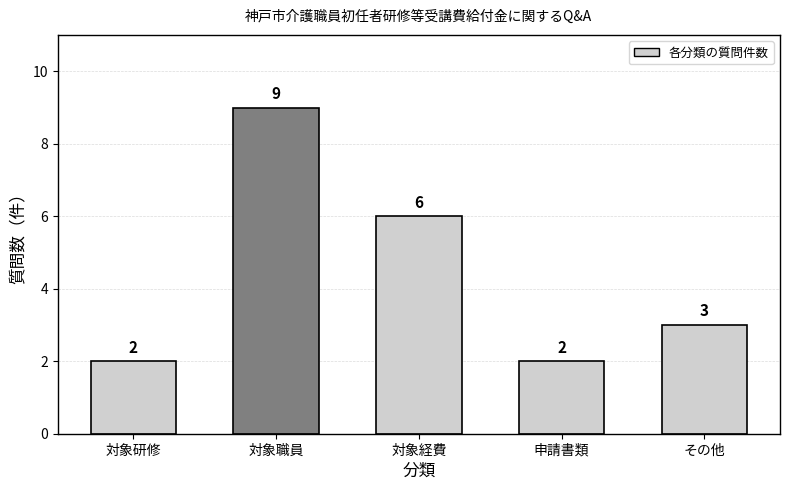

Reading left to right, transcribe all the data shown in this chart.

2	9	6	2	3